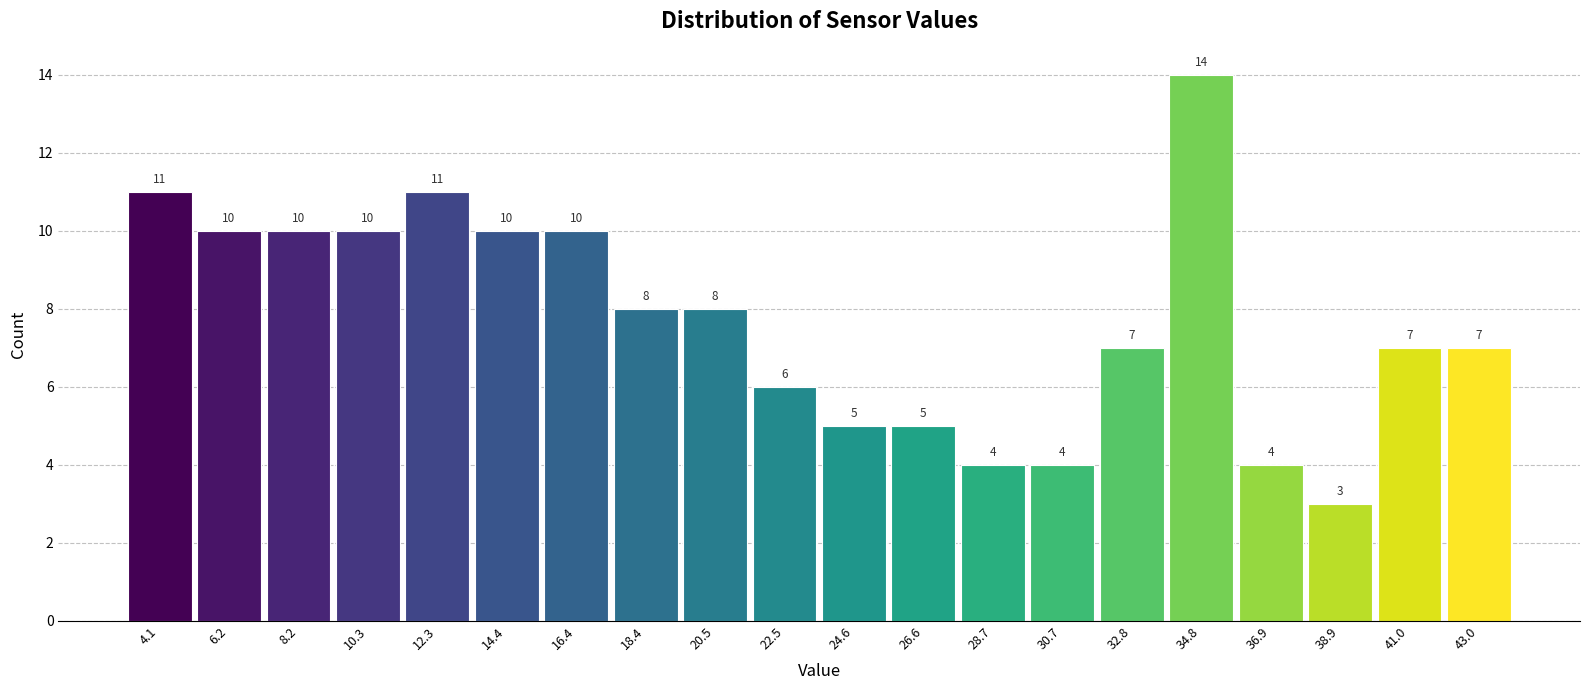

Reading left to right, list every bar in this chart as the range it spans on the x-axis followed by its height. The bar edges are not printed on the chart, so give them approximately, as read against the axis.

3.0 to 5.0: 11
5.0 to 7.0: 10
7.0 to 9.0: 10
9.0 to 11.5: 10
11.5 to 13.5: 11
13.5 to 15.5: 10
15.5 to 17.5: 10
17.5 to 19.5: 8
19.5 to 21.5: 8
21.5 to 23.5: 6
23.5 to 25.5: 5
25.5 to 27.5: 5
27.5 to 29.5: 4
29.5 to 32.0: 4
32.0 to 34.0: 7
34.0 to 36.0: 14
36.0 to 38.0: 4
38.0 to 40.0: 3
40.0 to 42.0: 7
42.0 to 44.0: 7